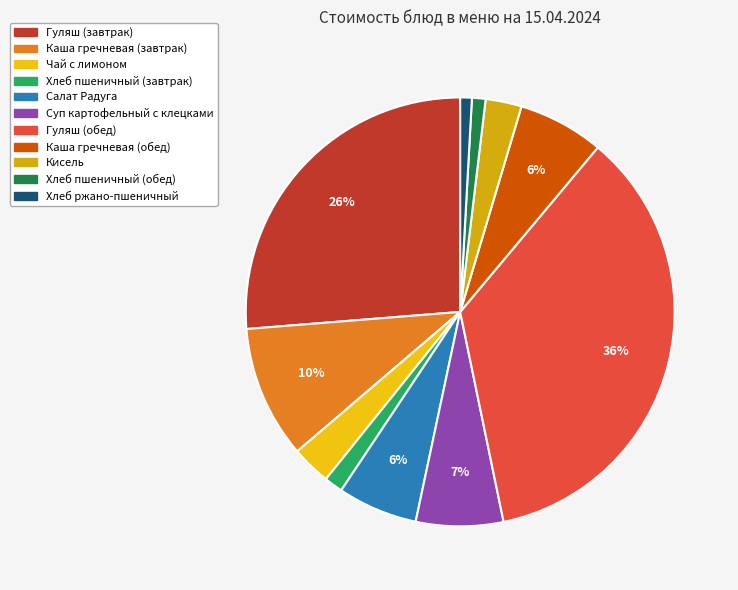

Approximately how many times larger is the value at Хлеб пшеничный (завтрак) compared to Суп картофельный с клецками?

0.2